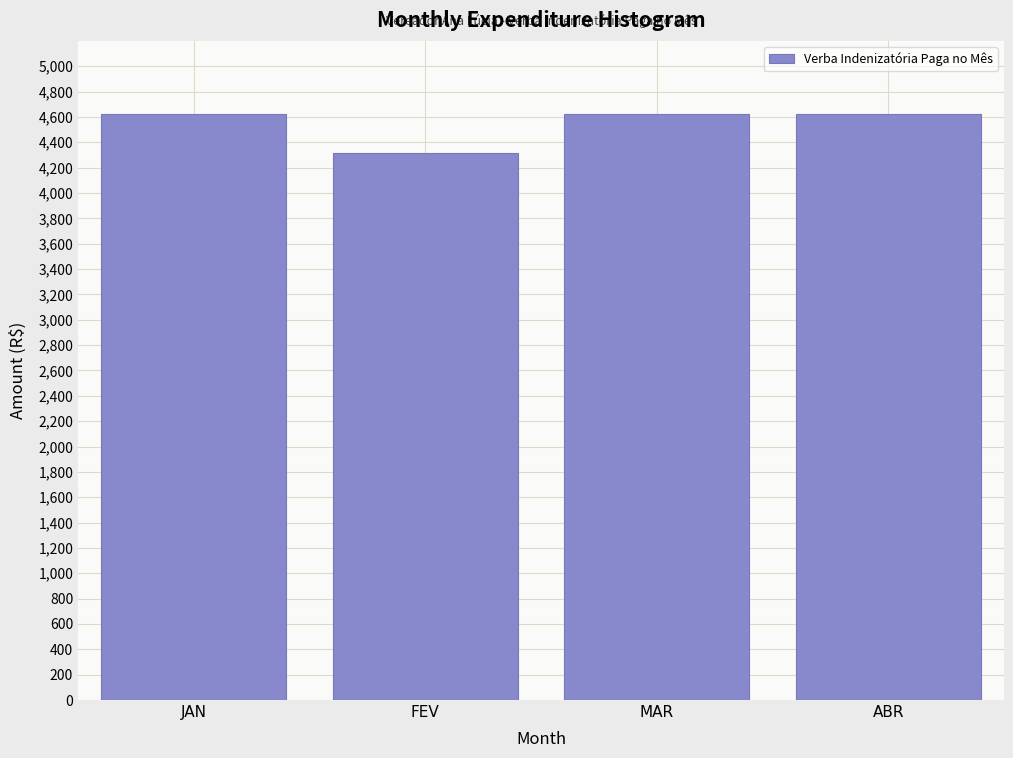

Reading left to right, extract all data points from this chart.

JAN=4620	FEV=4312	MAR=4620	ABR=4620